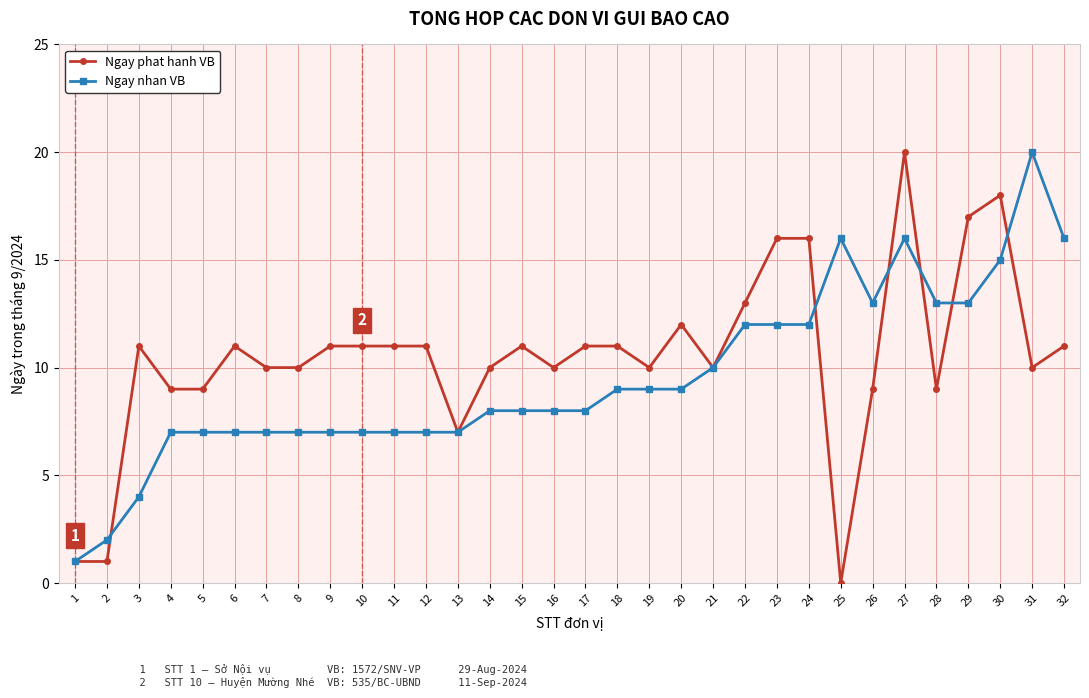

Which category has the lowest value in the Ngay phat hanh VB series?

25